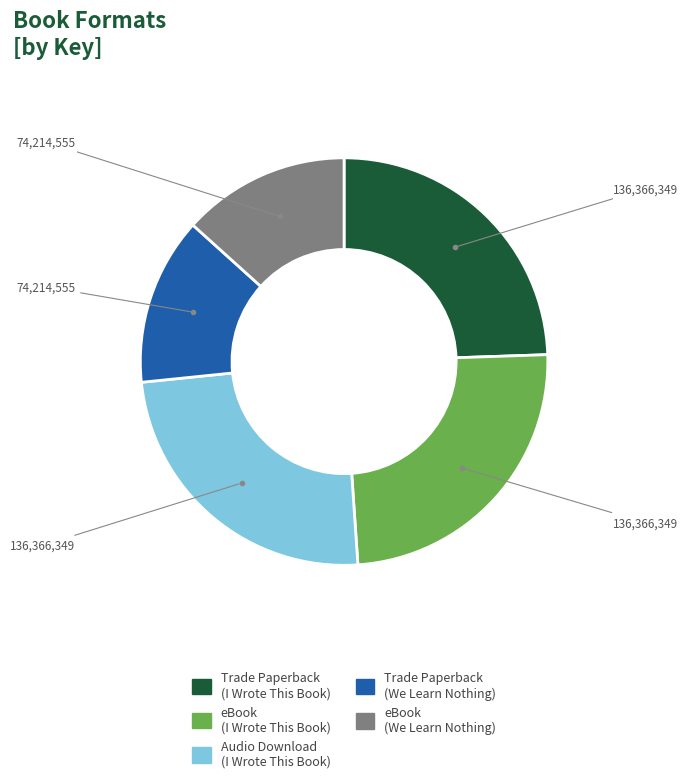

True or false: eBook (I Wrote This Book) accounts for 36% of the total.

False